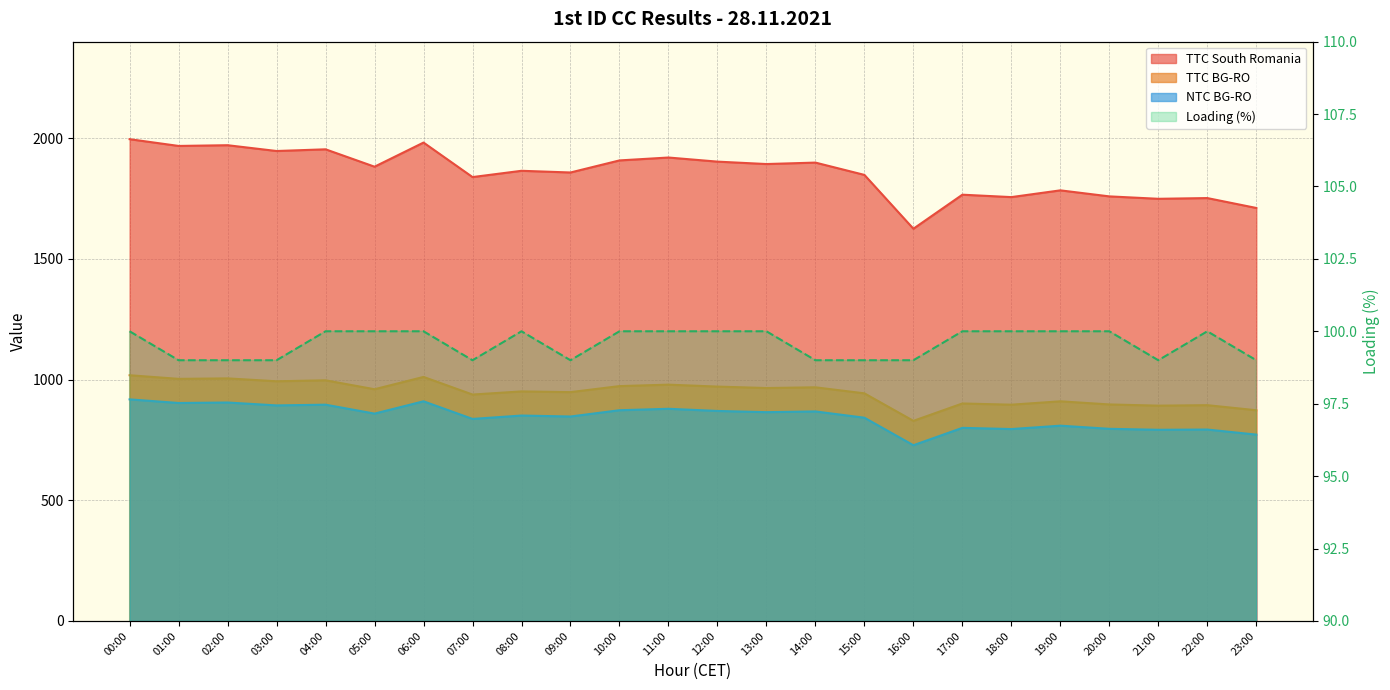

True or false: TTC BG-RO has more than 2 interior local peaks.

True